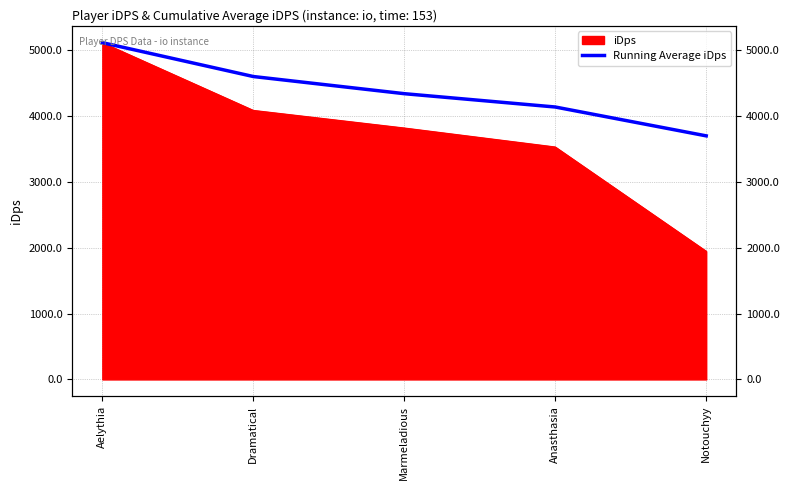

The value at Anasthasia is 6152.8. True or false?

False